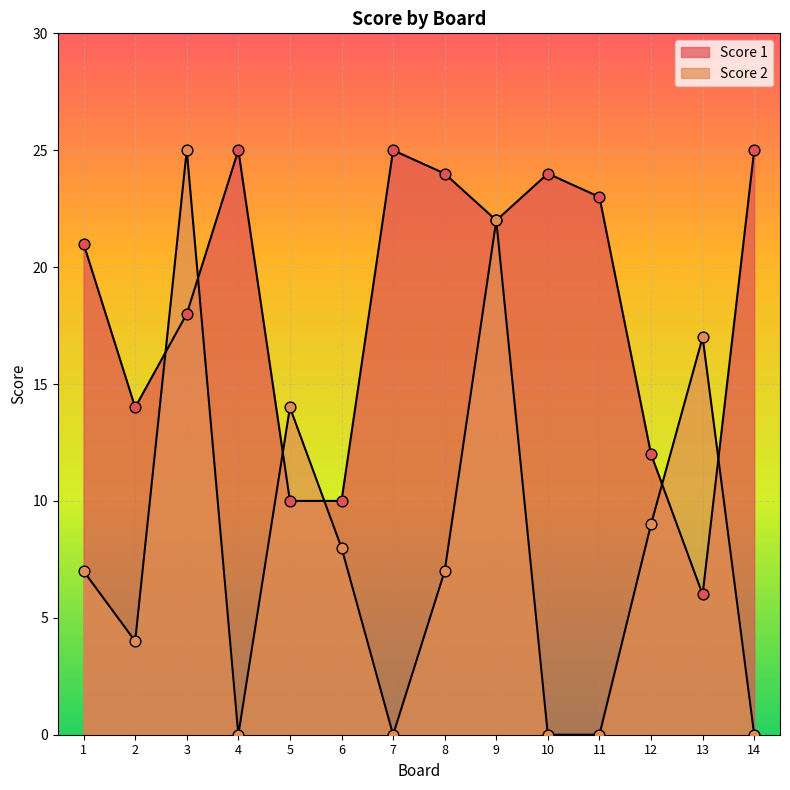

At which category is the sum across all series the highest?

9